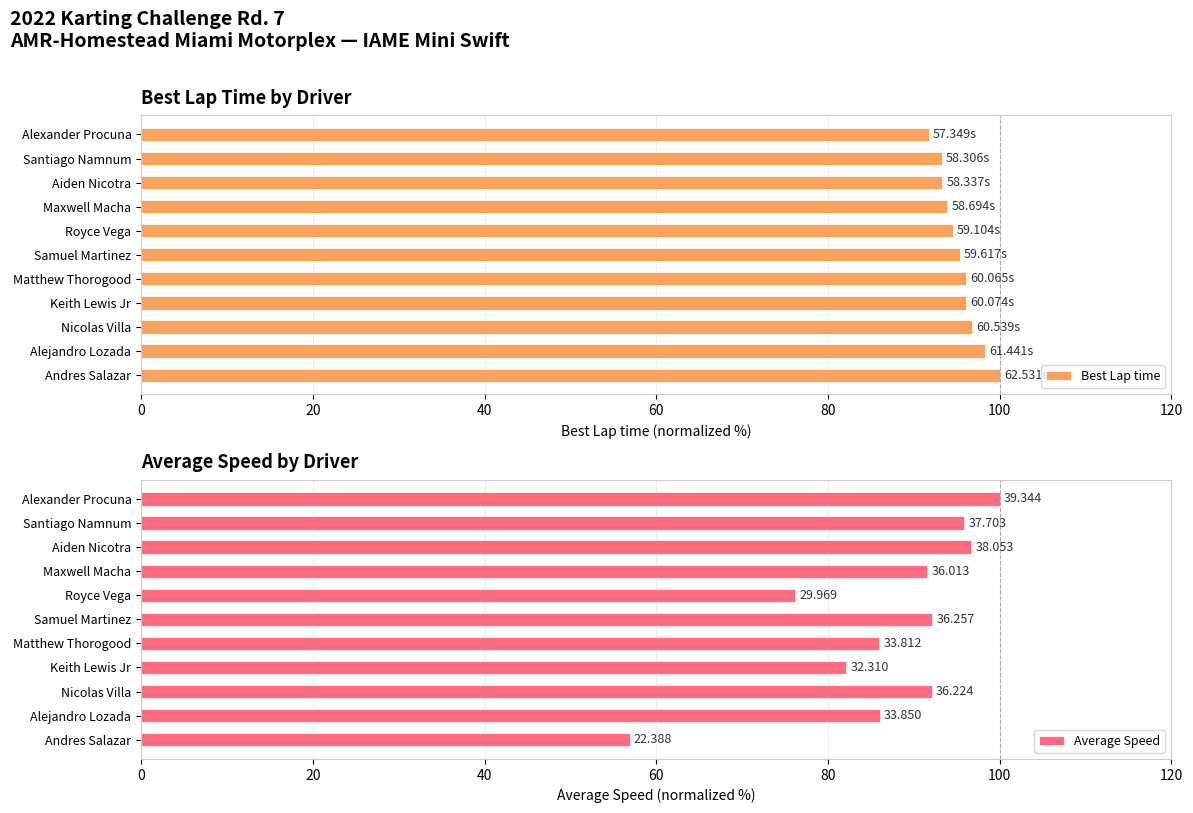

Reading left to right, extract all data points from this chart.

Best Lap time: 91.7	93.2	93.3	93.9	94.5	95.3	96.1	96.1	96.8	98.3	100.0
Average Speed: 100.0	95.8	96.7	91.5	76.2	92.2	85.9	82.1	92.1	86.0	56.9